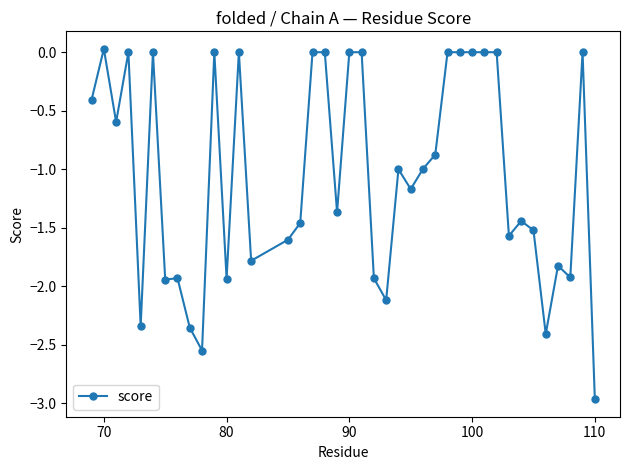

True or false: there are more than 1 points higher than both neighbors.

True